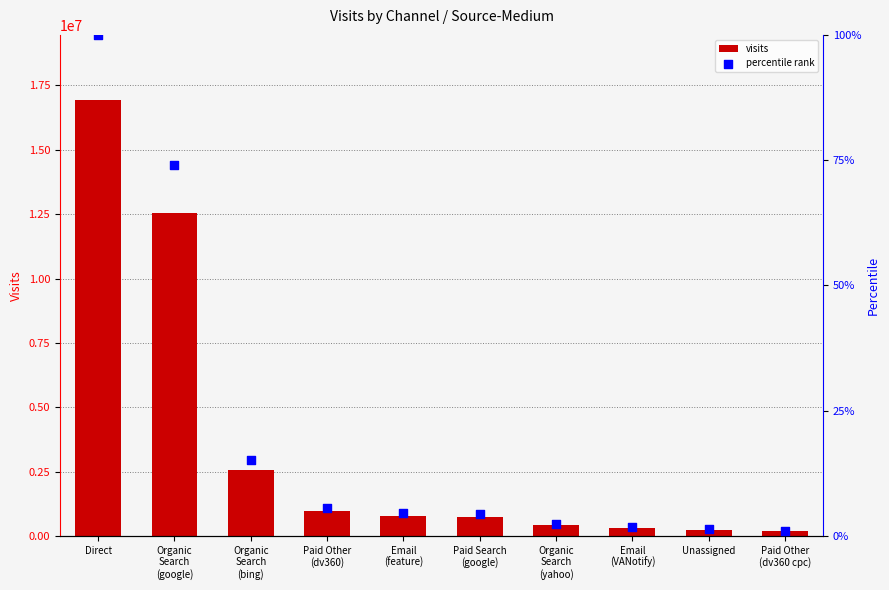

Which series contains the lowest Y value?

visits